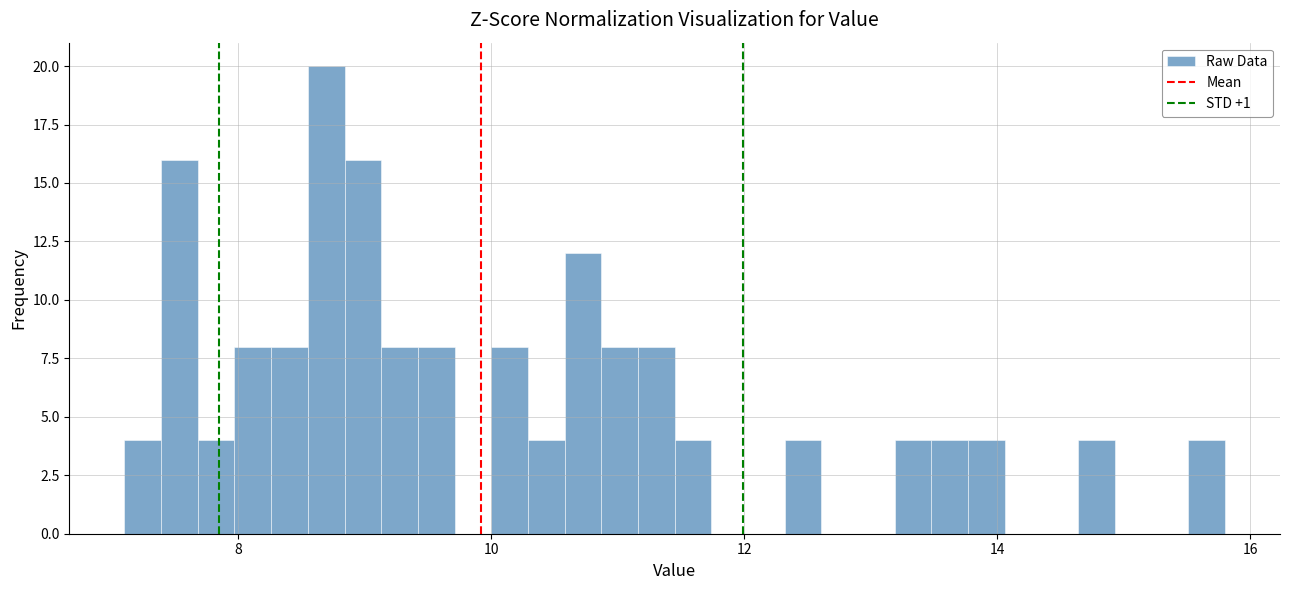

Around what value on the x-axis is the tallest bar? Give the approximate position of its centre, as read against the axis.

8.6